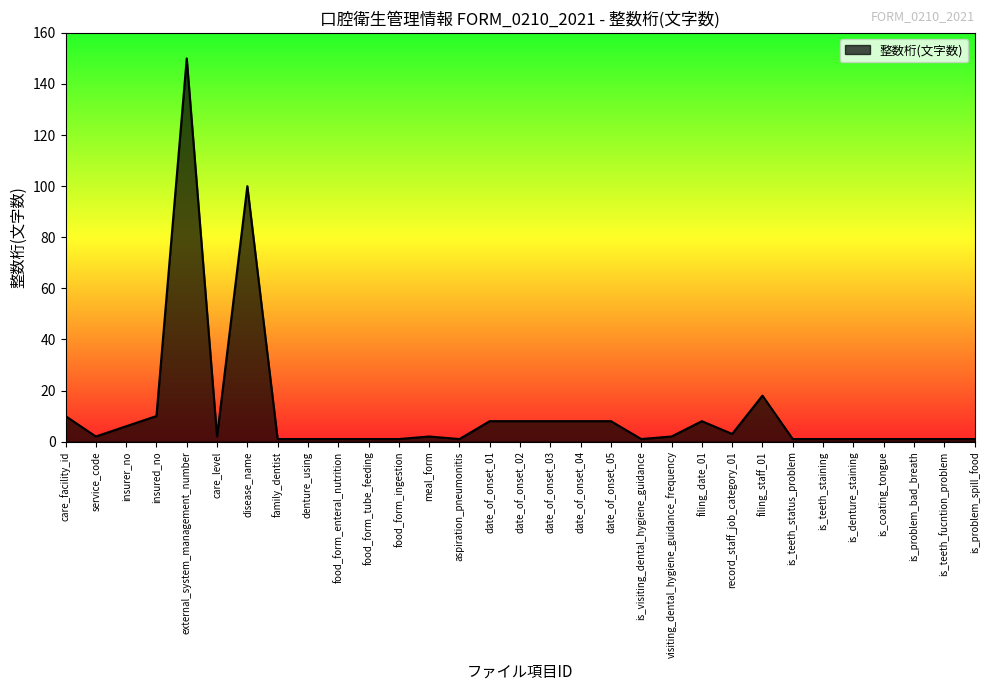

What is the difference between the maximum and minimum values?

149